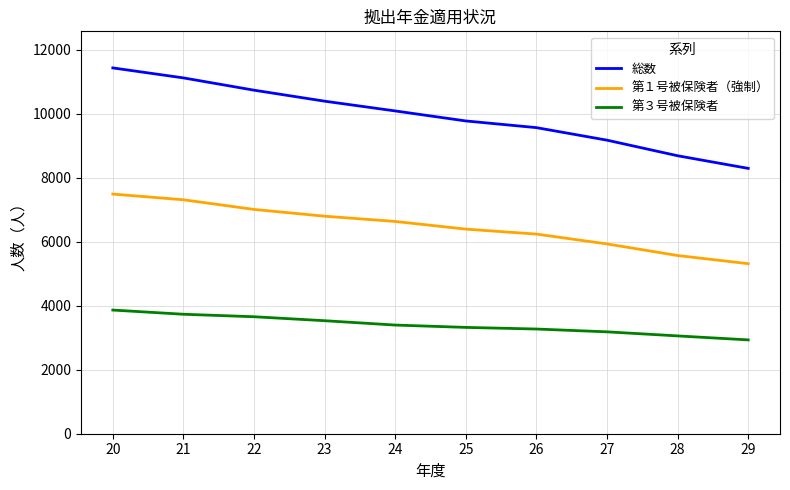

Is this an area chart (filled region under the line)?

No